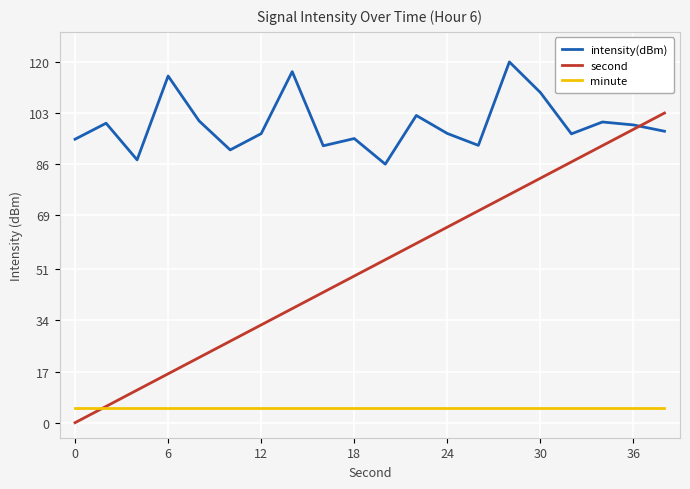

Which series ends up on top after the final intersection of intensity(dBm) and second?

second